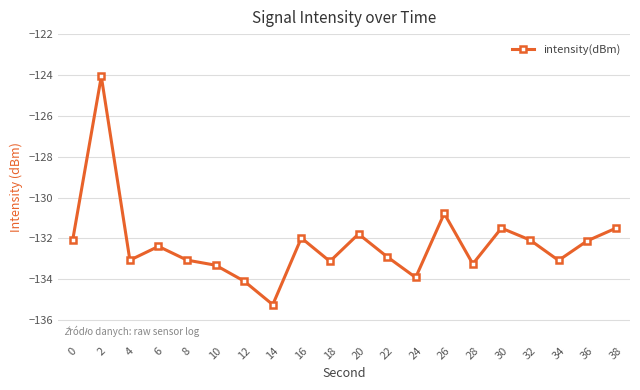

At which label is the value closest to -129?

26